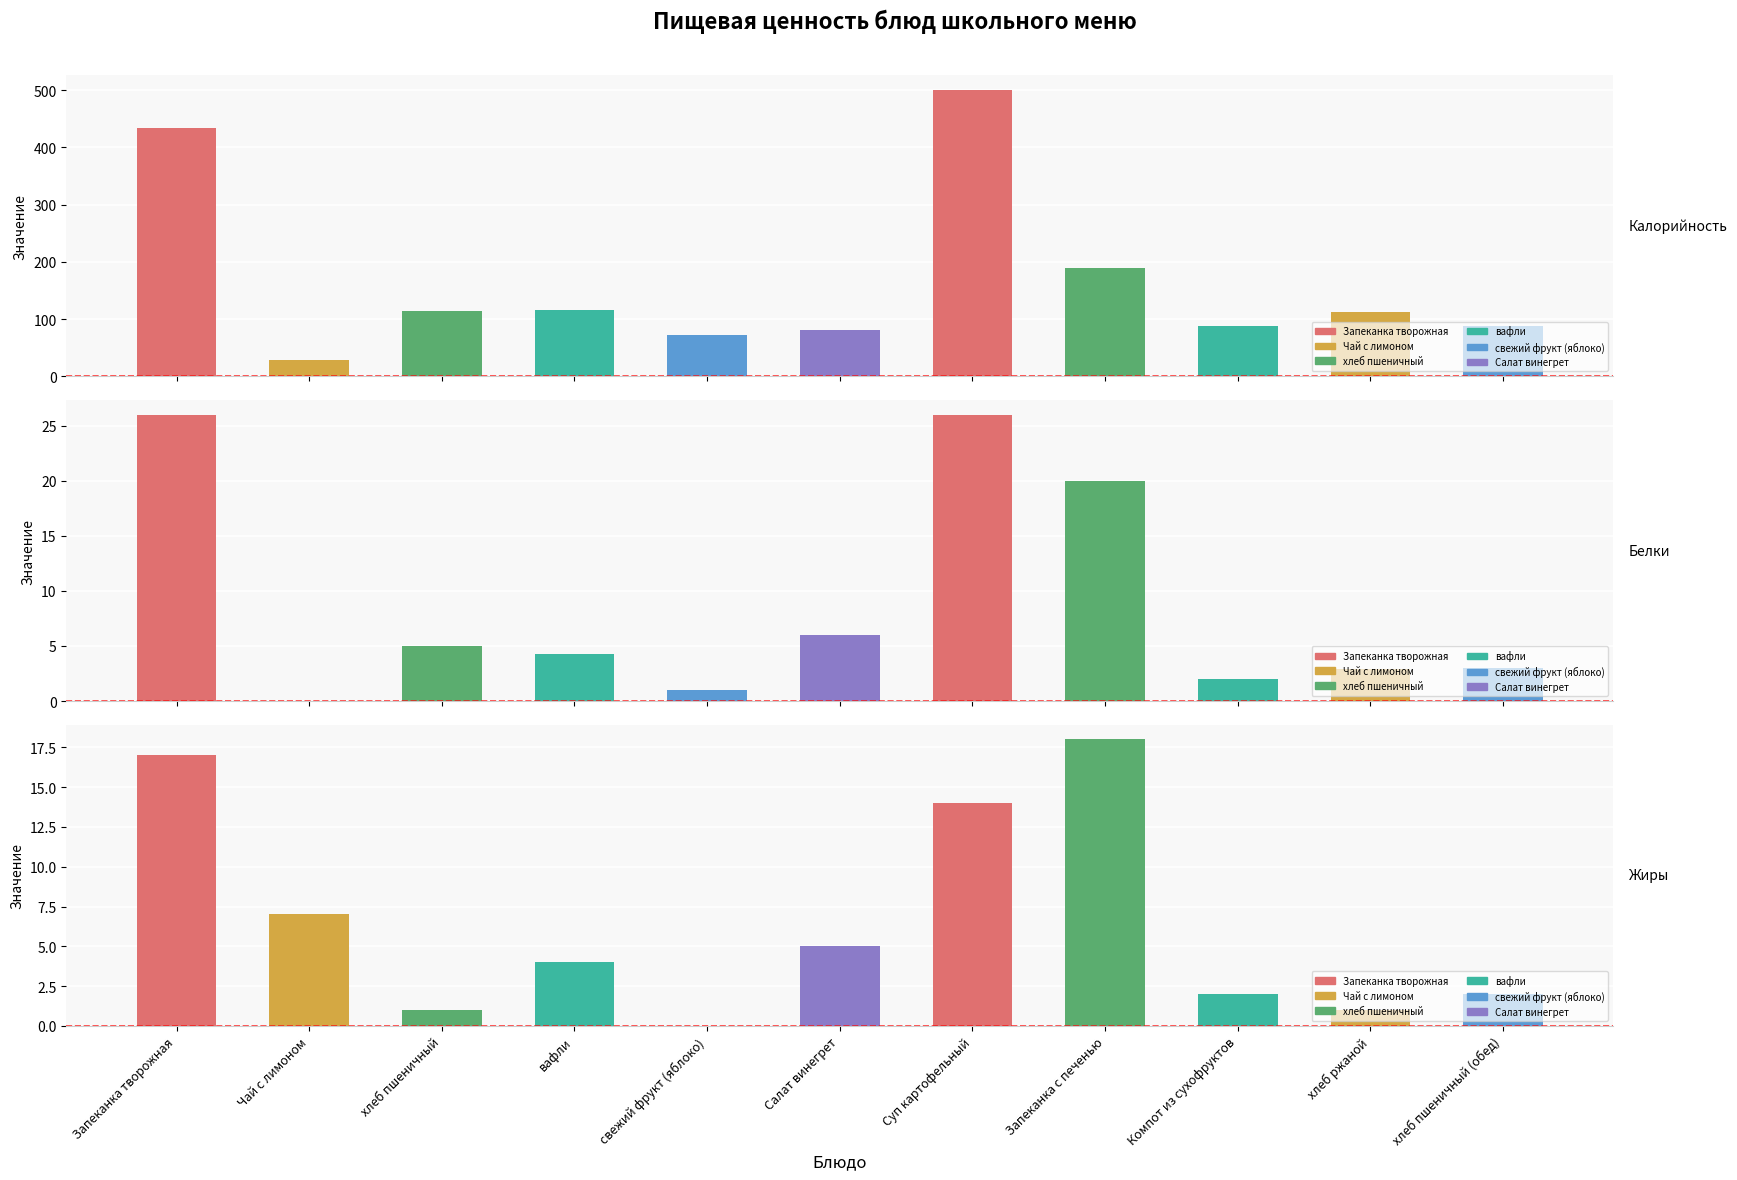

List the series in order of their peak value, highest first.

Калорийность, Белки, Жиры